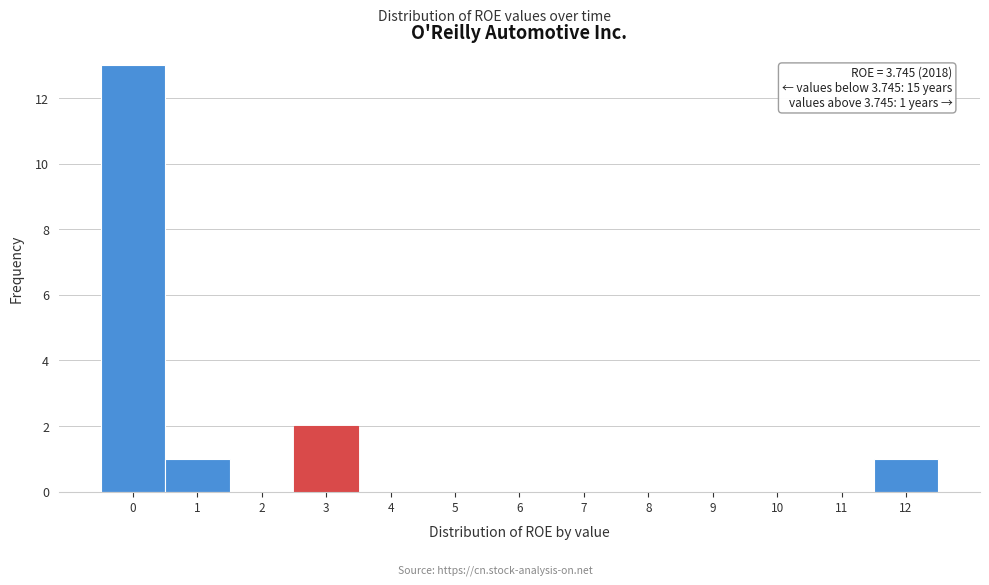

Reading left to right, extract all data points from this chart.

0=13	1=1	2=0	3=2	4=0	5=0	6=0	7=0	8=0	9=0	10=0	11=0	12=1